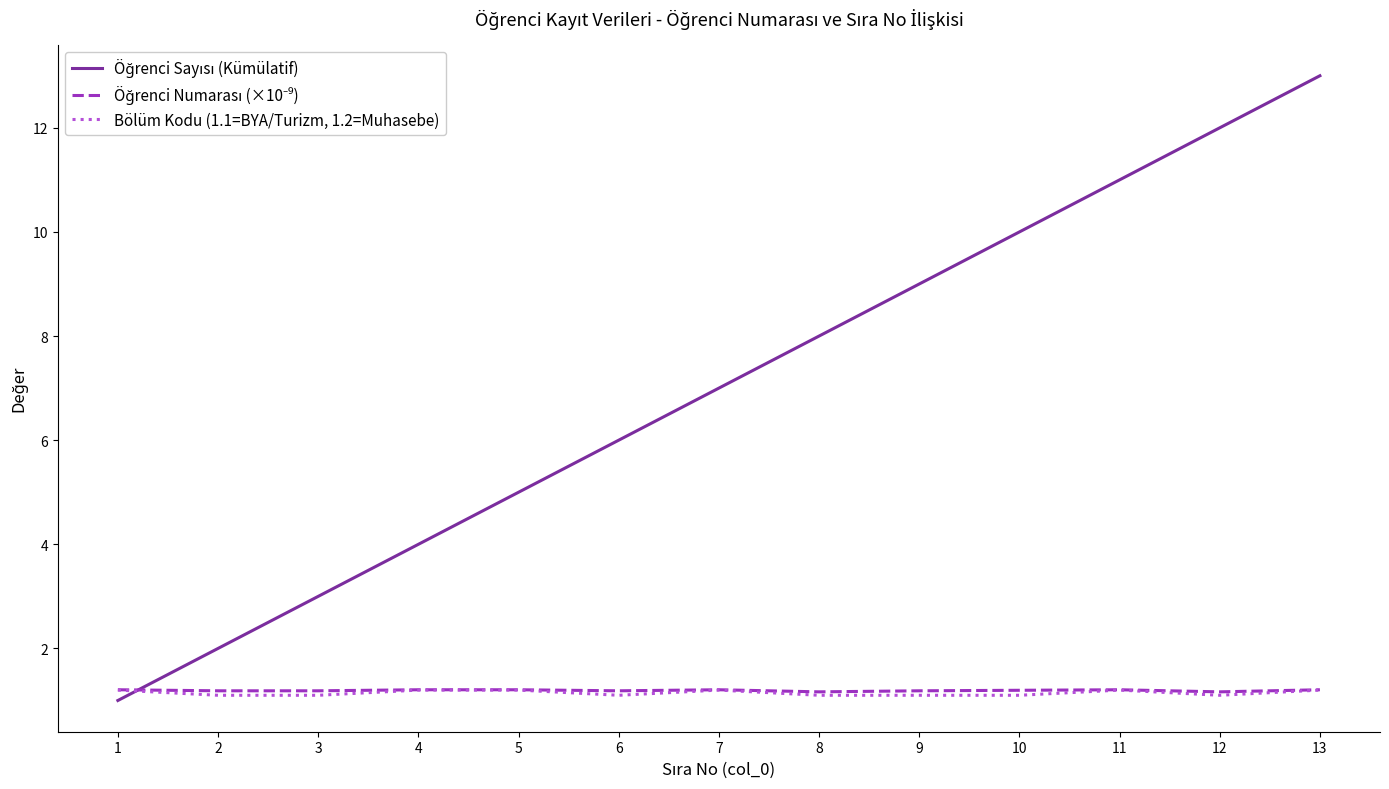

What is the minimum value shown in the chart?

1.0